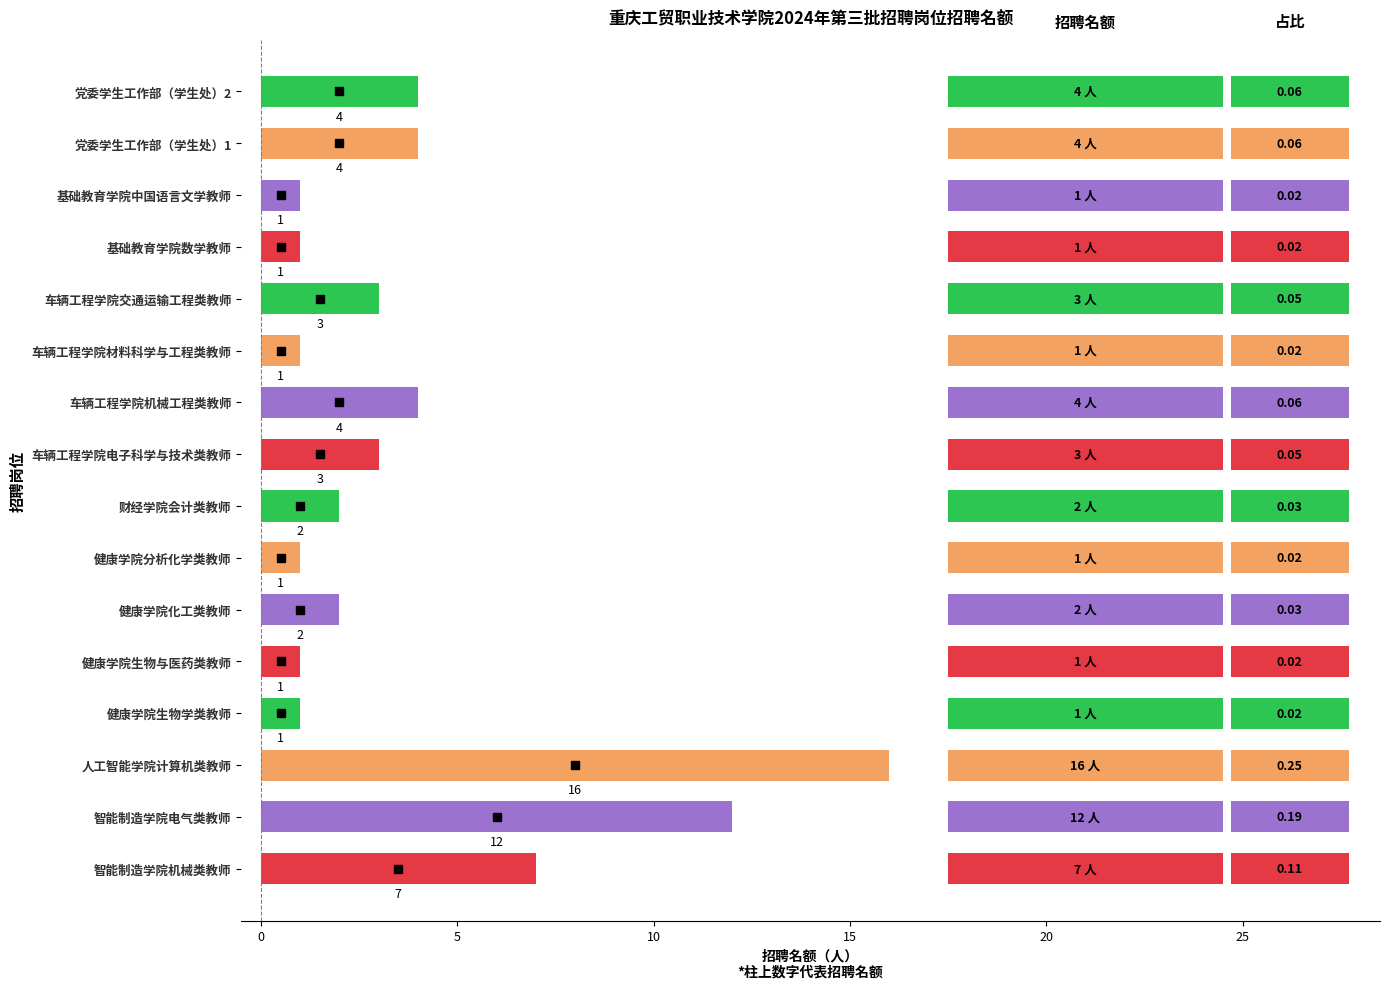

At which label is the value closest to 8?

智能制造学院机械类教师